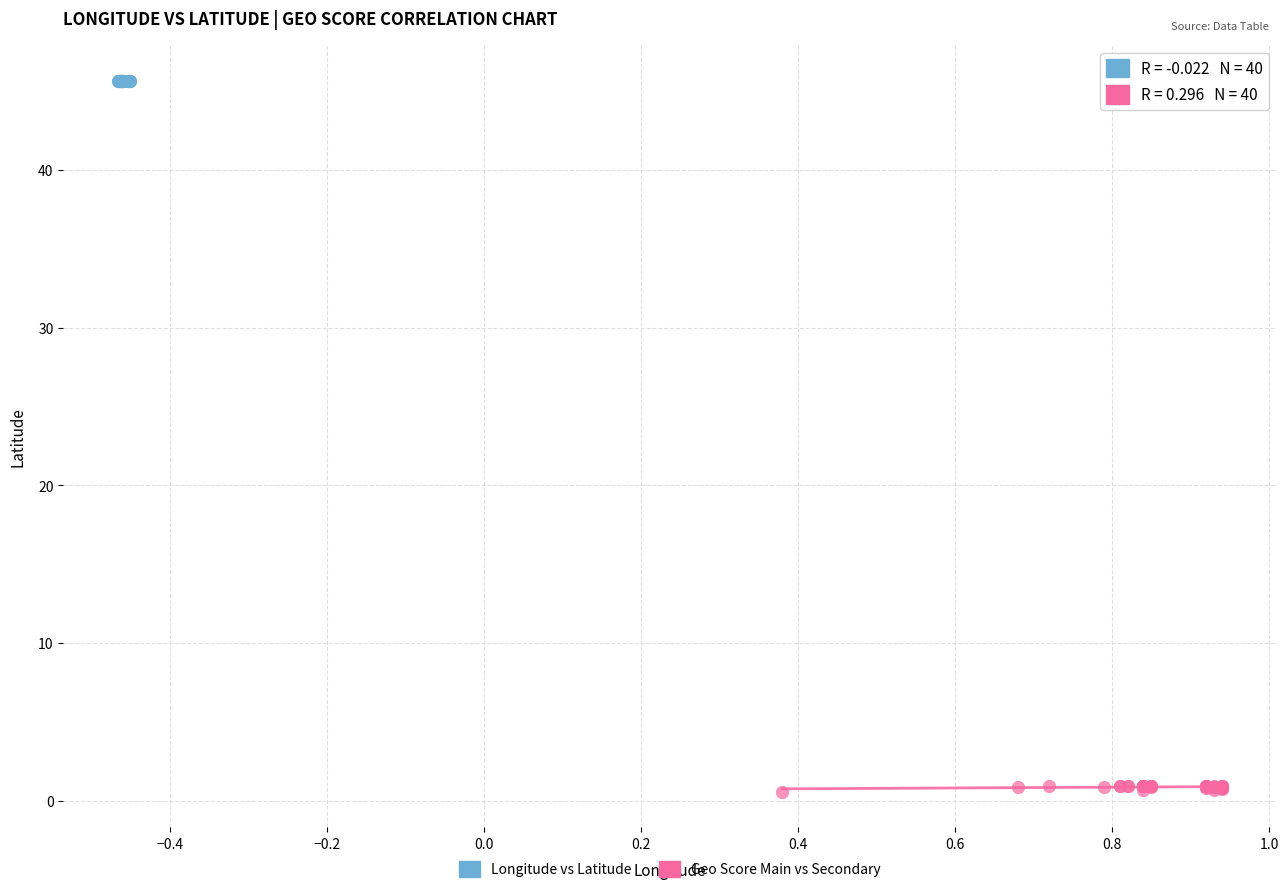

Which series has the widest spread of Y values?

Geo Score Main vs Secondary